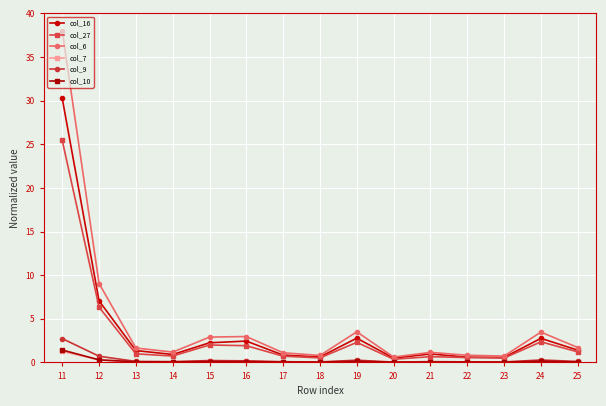

How many series are shown in this chart?

6